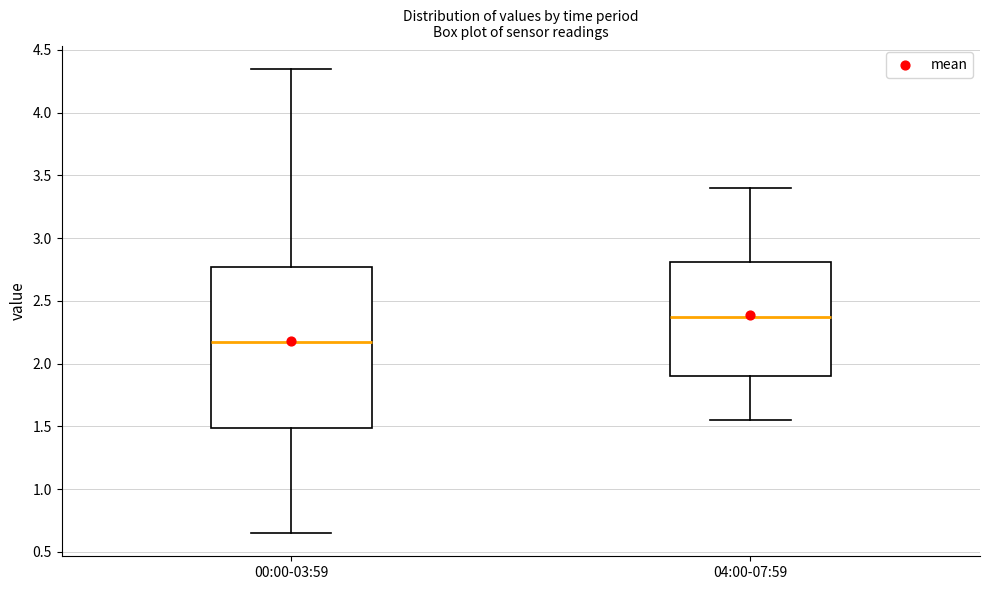

Which box has the lowest median line?

00:00-03:59